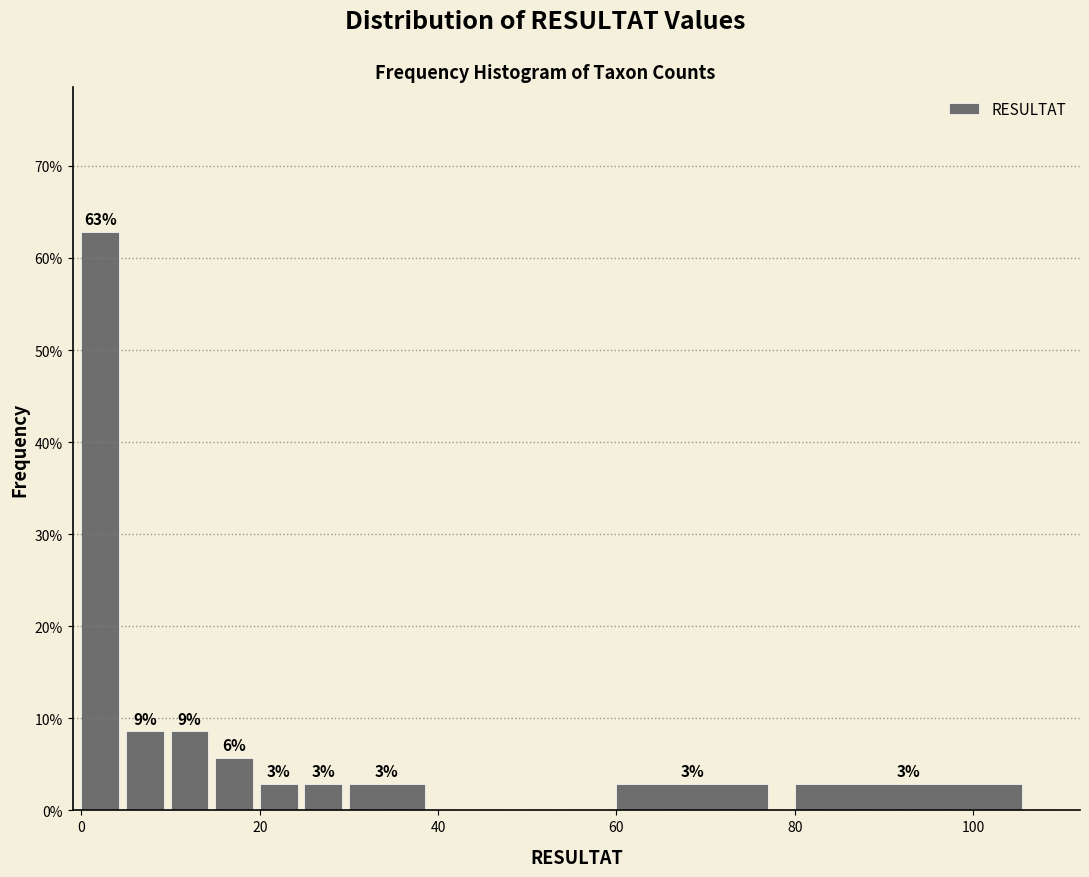

Around what value on the x-axis is the tallest bar? Give the approximate position of its centre, as read against the axis.

2